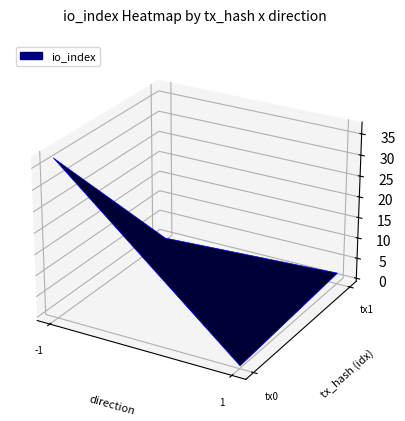

Reading left to right, extract all data points from this chart.

bb77a2e4747cfe2b83ebea675fde24224fb89bd: -1	37
3d613e0bd0ed6c736be2ff04643acd3acace09d: 1	2